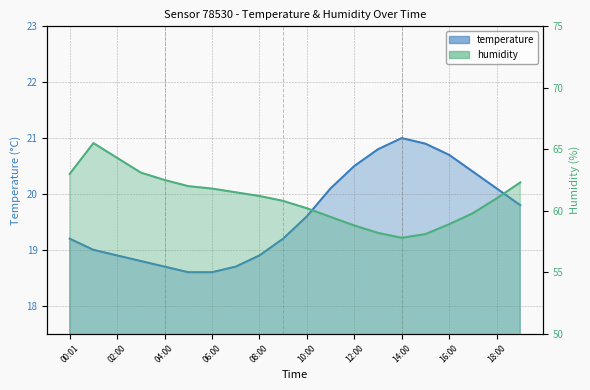

At which label does humidity first exceed 61?

00:01